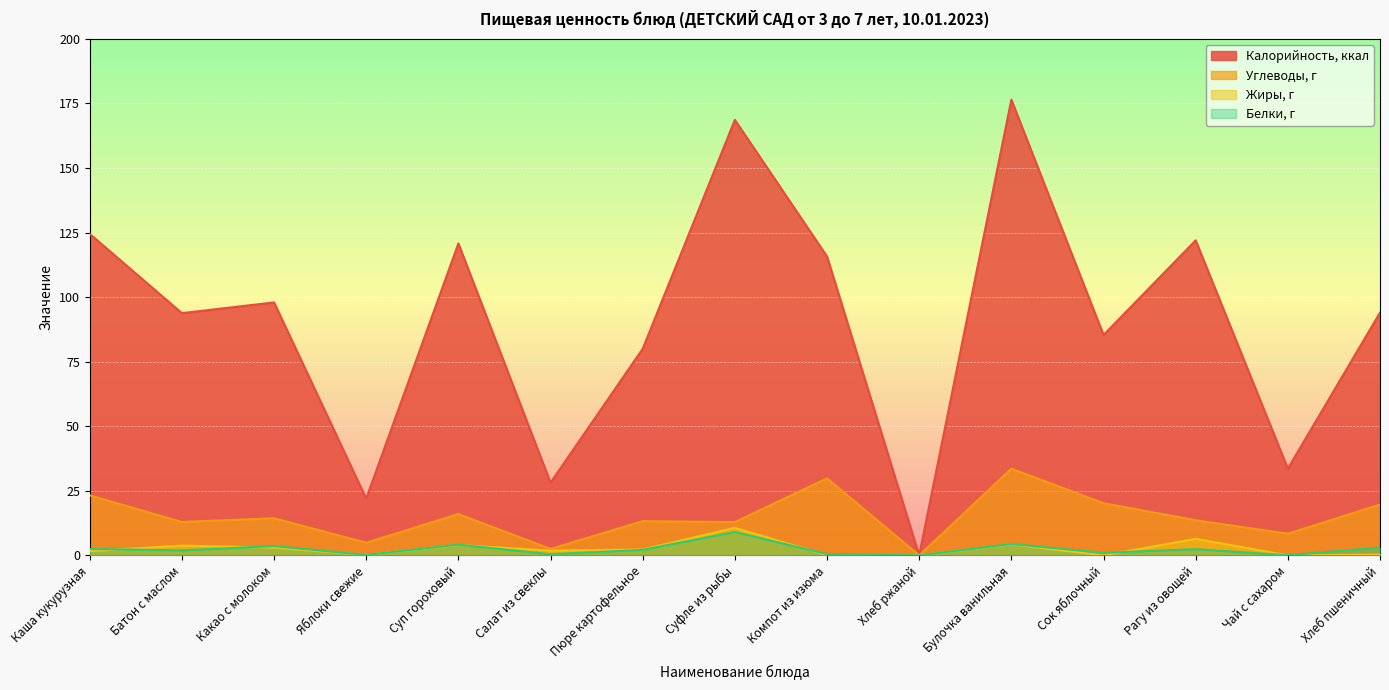

Reading left to right, extract all data points from this chart.

Калорийность, ккал: Каша кукурузная=124.5	Батон с маслом=93.8	Какао с молоком=98.0	Яблоки свежие=22.0	Суп гороховый=120.8	Салат из свеклы=28.2	Пюре картофельное=80.0	Суфле из рыбы=168.7	Компот из изюма=115.8	Хлеб ржаной=0.0	Булочка ванильная=176.5	Сок яблочный=85.3	Рагу из овощей=122.0	Чай с сахаром=33.6	Хлеб пшеничный=94.0
Углеводы, г: Каша кукурузная=23.2	Батон с маслом=12.9	Какао с молоком=14.4	Яблоки свежие=4.9	Суп гороховый=16.0	Салат из свеклы=2.5	Пюре картофельное=13.2	Суфле из рыбы=12.9	Компот из изюма=29.8	Хлеб ржаной=0.0	Булочка ванильная=33.6	Сок яблочный=20.2	Рагу из овощей=13.6	Чай с сахаром=8.4	Хлеб пшеничный=19.7
Жиры, г: Каша кукурузная=1.7	Батон с маслом=3.8	Какао с молоком=3.0	Яблоки свежие=0.2	Суп гороховый=4.0	Салат из свеклы=1.8	Пюре картофельное=2.3	Суфле из рыбы=10.7	Компот из изюма=0.1	Хлеб ржаной=0.0	Булочка ванильная=4.3	Сок яблочный=0.0	Рагу из овощей=6.4	Чай с сахаром=0.0	Хлеб пшеничный=0.3
Белки, г: Каша кукурузная=2.5	Батон с маслом=1.9	Какао с молоком=3.6	Яблоки свежие=0.2	Суп гороховый=4.2	Салат из свеклы=0.4	Пюре картофельное=2.1	Суфле из рыбы=9.1	Компот из изюма=0.5	Хлеб ржаной=0.0	Булочка ванильная=4.4	Сок яблочный=1.0	Рагу из овощей=2.4	Чай с сахаром=0.1	Хлеб пшеничный=3.0